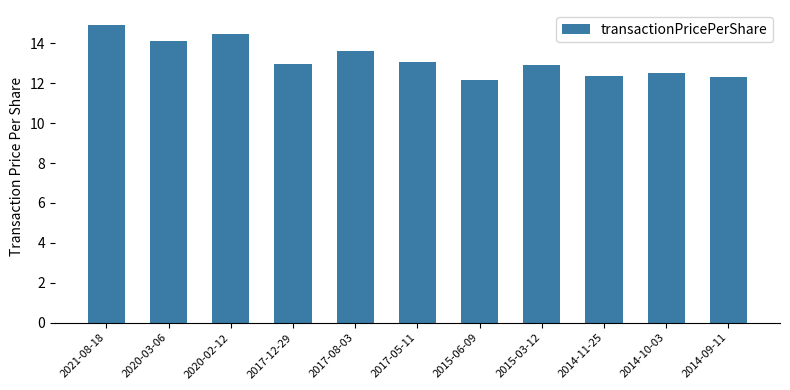

The chart shows a value of 5.4 at 2014-10-03. True or false?

False